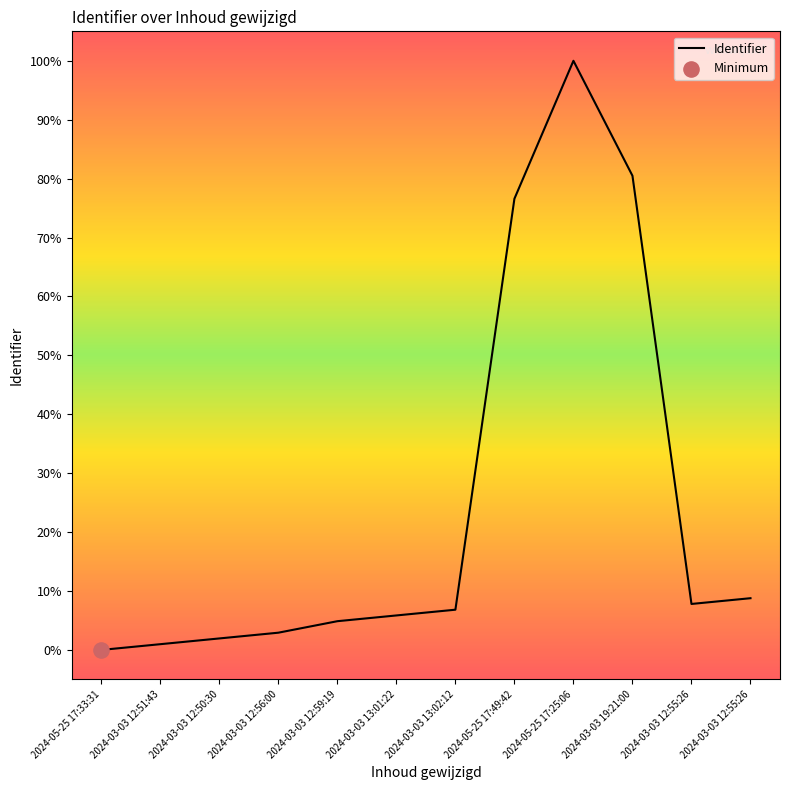

Approximately how many times larger is the value at 2024-03-03 12:59:19 compared to 2024-03-03 12:55:26?

0.6